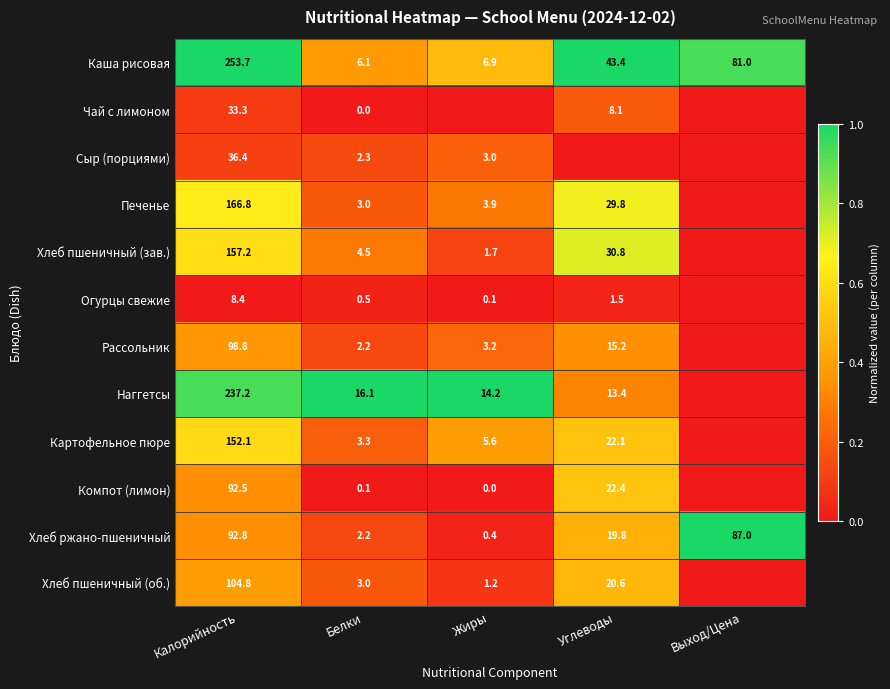

What is the approximate value of Каша рисовая at Углеводы?

43.4